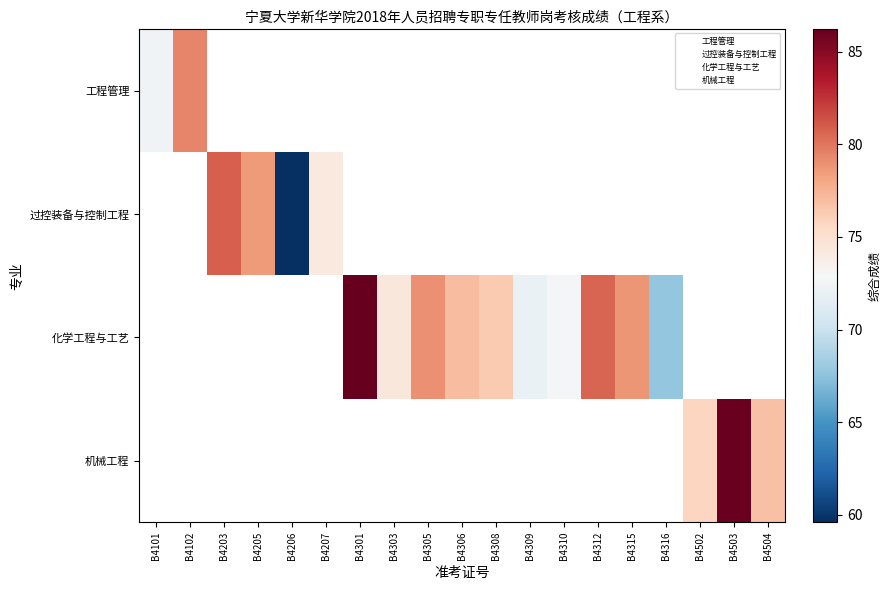

How many values in the 工程管理 series exceed 79?

1